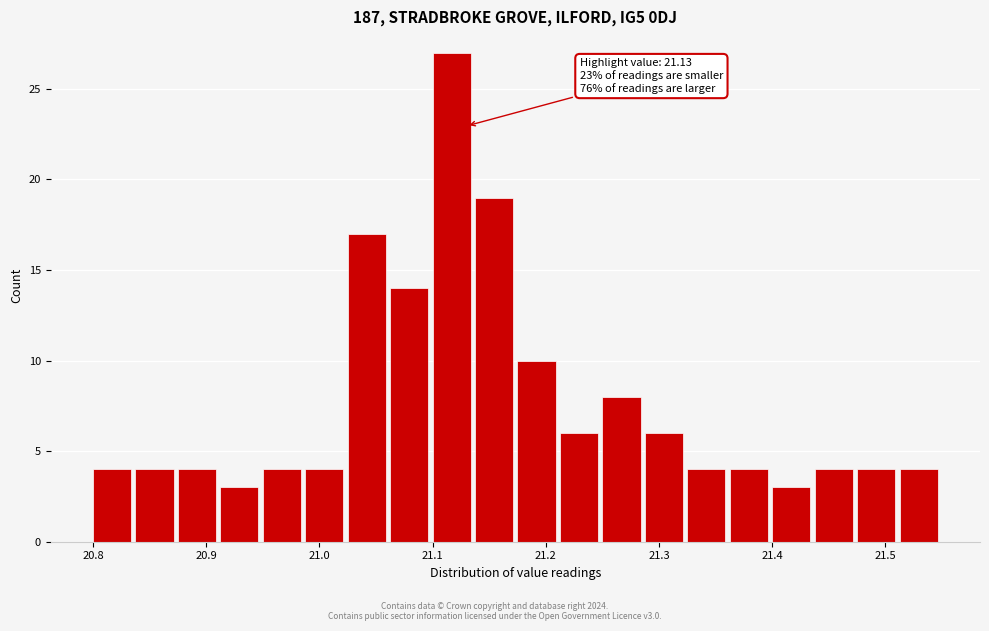

Read against the x-axis, roughly where is the centre of the tallest bar?

21.12